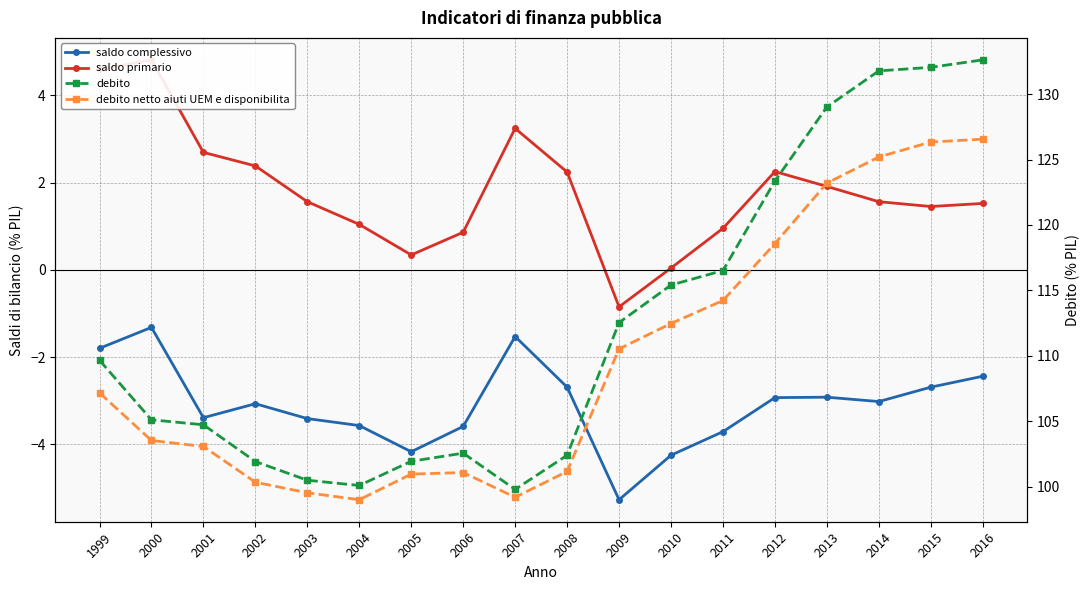

True or false: saldo primario and debito cross at least once.

False